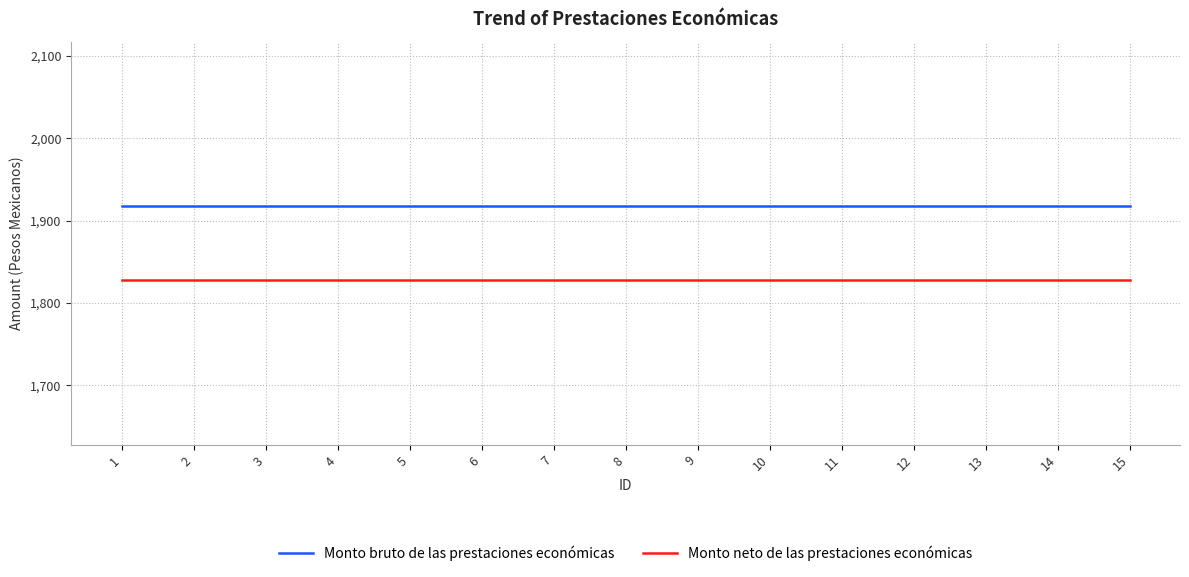

What is the spread (max minus min) of values at 1?

89.7